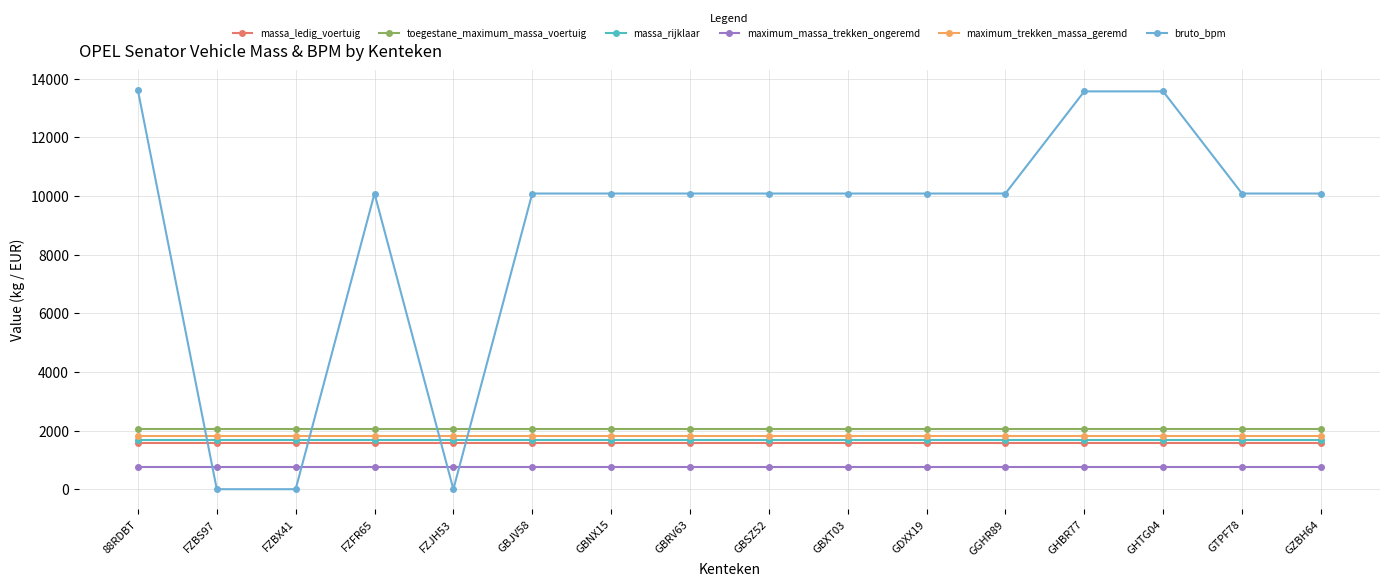

What are all the series names shown in the legend?

massa_ledig_voertuig, toegestane_maximum_massa_voertuig, massa_rijklaar, maximum_massa_trekken_ongeremd, maximum_trekken_massa_geremd, bruto_bpm